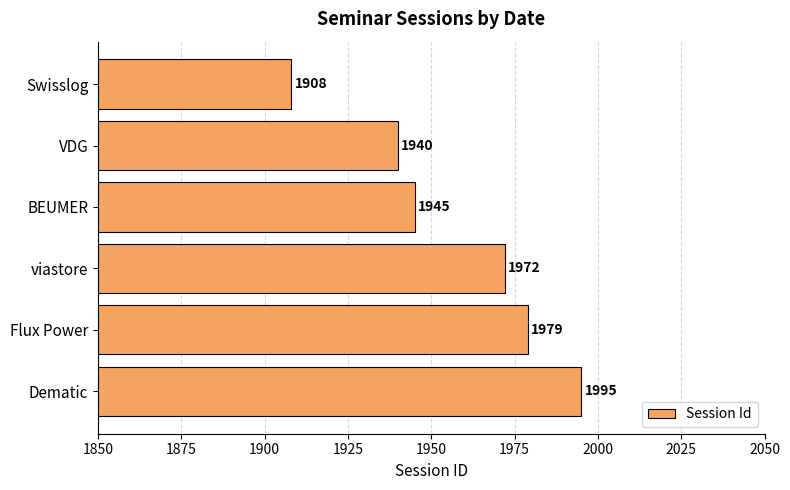

Rank the categories by value from highest to lowest.

Dematic, Flux Power, viastore, BEUMER, VDG, Swisslog